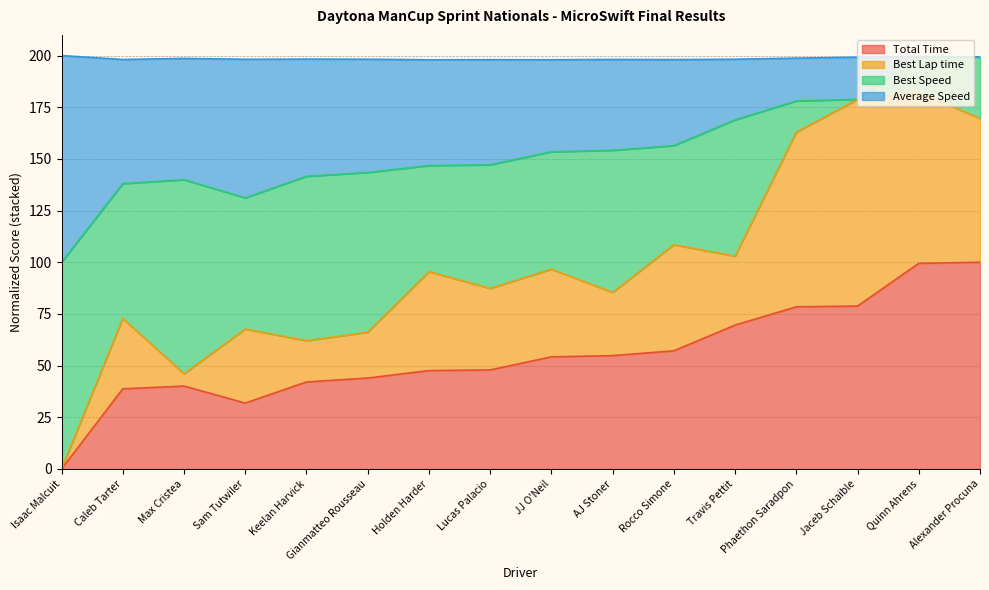

Which category has the highest value in the Total Time series?

Alexander Procuna